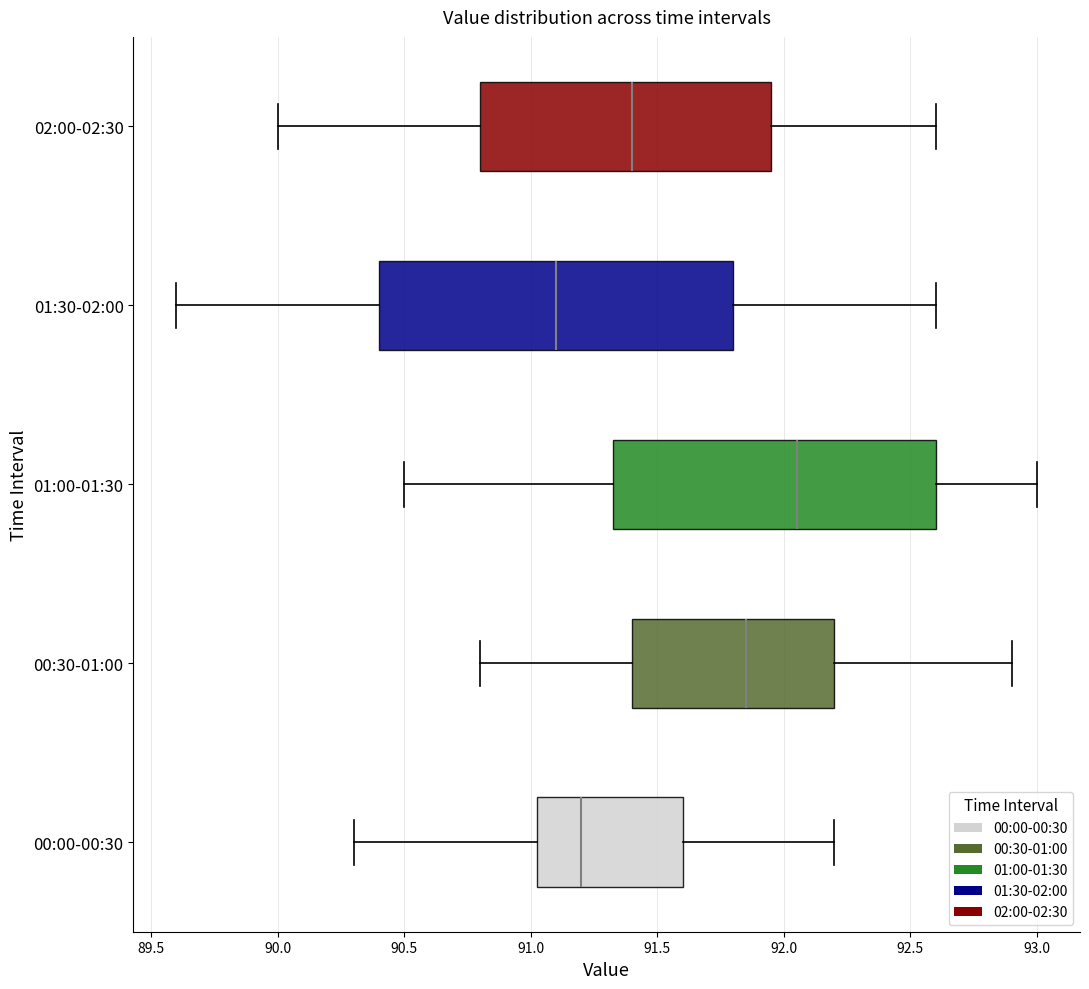

Reading bottom to top, read every box against the x-axis: the position of its median line, the range the box covers, and the ends of its whiskers. The values are not printed on the chart, so give them approximately, as read against the axis.

00:00-00:30: median 91.20, box 91.05 to 91.60, whiskers 90.30 to 92.20
00:30-01:00: median 91.85, box 91.40 to 92.20, whiskers 90.80 to 92.90
01:00-01:30: median 92.05, box 91.35 to 92.60, whiskers 90.50 to 93.00
01:30-02:00: median 91.10, box 90.40 to 91.80, whiskers 89.60 to 92.60
02:00-02:30: median 91.40, box 90.80 to 91.95, whiskers 90.00 to 92.60